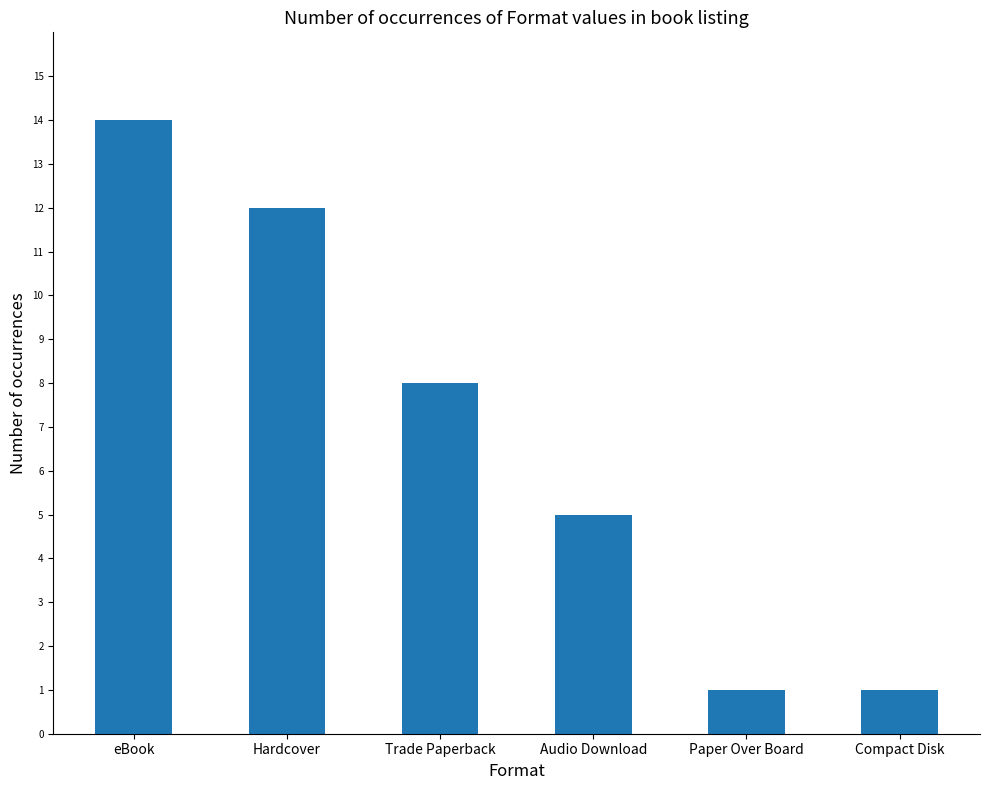

How many values are between 1 and 12?

5